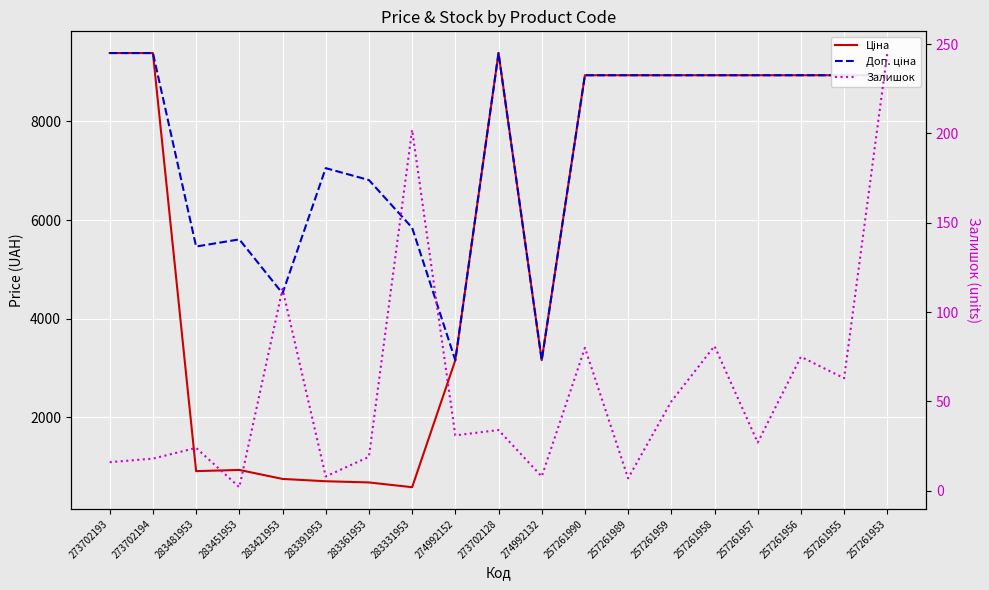

Reading left to right, extract all data points from this chart.

Ціна: 273702193=9384.0	273702194=9384.0	283481953=910.4	283451953=934.5	283421953=752.2	283391953=705.1	283361953=681.0	283331953=584.4	274992152=3157.9	273702128=9384.0	274992132=3157.9	257261990=8934.1	257261989=8934.1	257261959=8934.1	257261958=8934.1	257261957=8934.1	257261956=8934.1	257261955=8934.1	257261953=8934.1
Доп. ціна: 273702193=9384.0	273702194=9384.0	283481953=5462.3	283451953=5607.2	283421953=4513.3	283391953=7051.3	283361953=6809.8	283331953=5843.9	274992152=3158.0	273702128=9384.0	274992132=3158.0	257261990=8934.1	257261989=8934.1	257261959=8934.1	257261958=8934.1	257261957=8934.1	257261956=8934.1	257261955=8934.1	257261953=8934.1
Залишок: 273702193=16.0	273702194=18.0	283481953=24.0	283451953=2.0	283421953=113.0	283391953=8.0	283361953=19.0	283331953=202.0	274992152=31.0	273702128=34.0	274992132=8.0	257261990=80.0	257261989=7.0	257261959=50.0	257261958=81.0	257261957=27.0	257261956=75.0	257261955=63.0	257261953=245.0